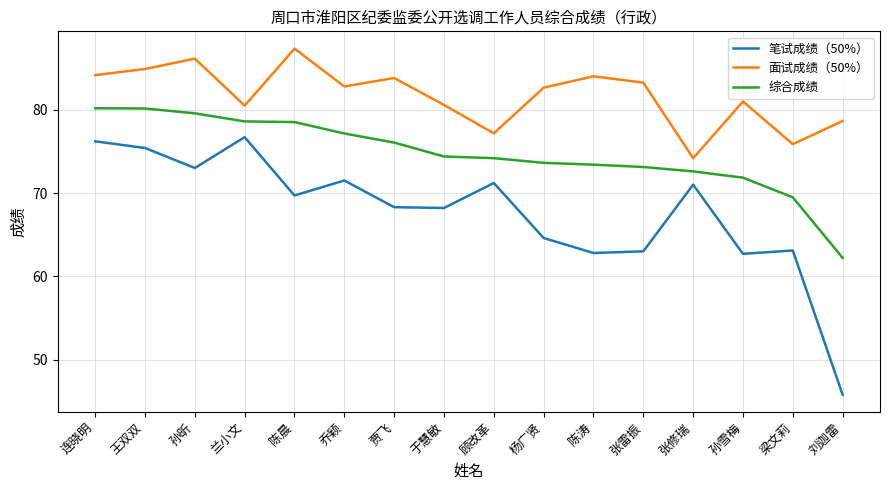

What is the difference between the 笔试成绩（50%） values at 梁文莉 and 王双双?

12.3